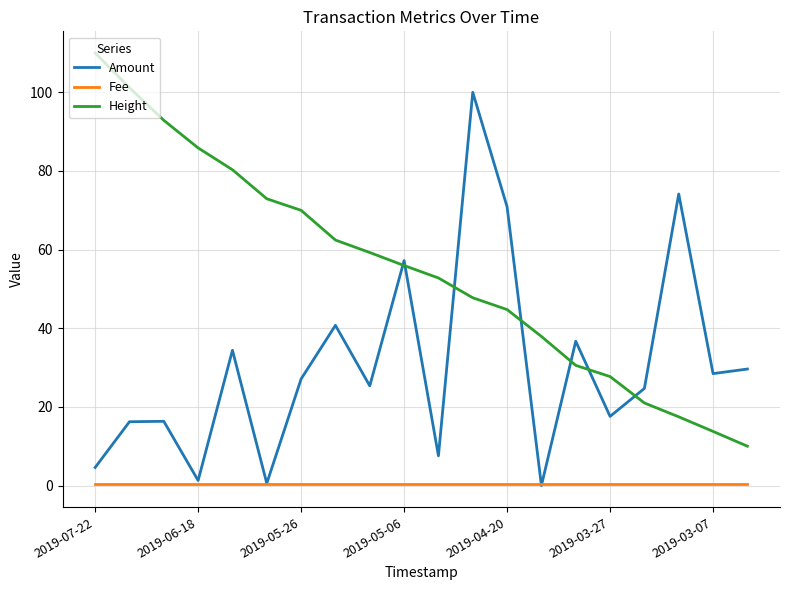

True or false: Fee and Height cross at least once.

False